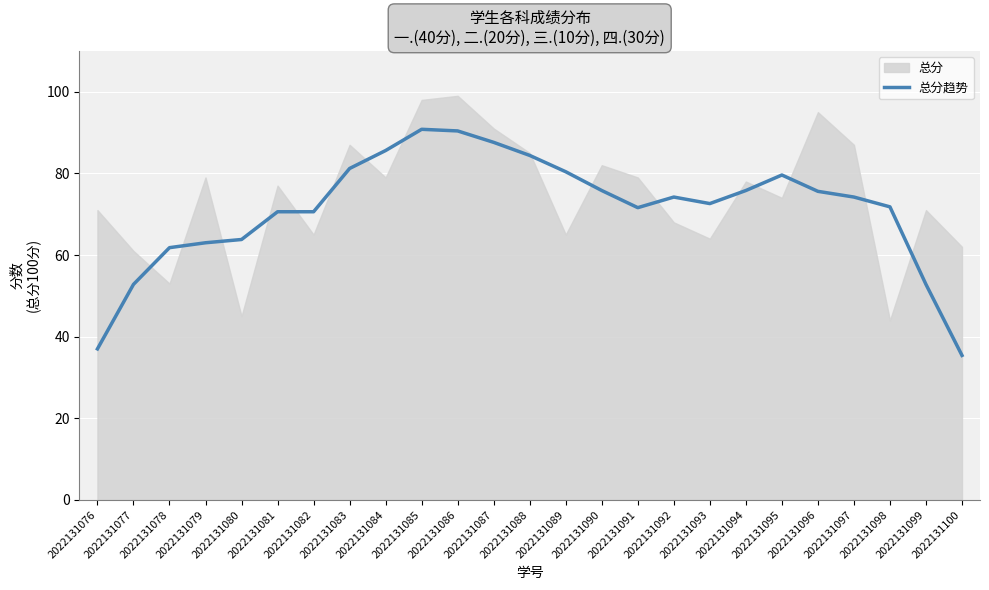

The value of 总分趋势 at 2022131097 is 74.2. True or false?

True